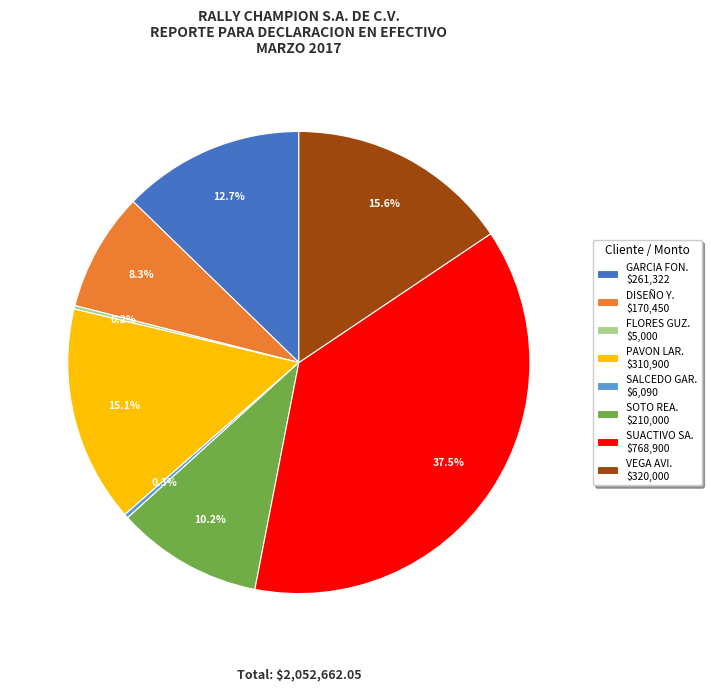

What portion of the pie excludes PAVON LAR. $310,900?

84.9%